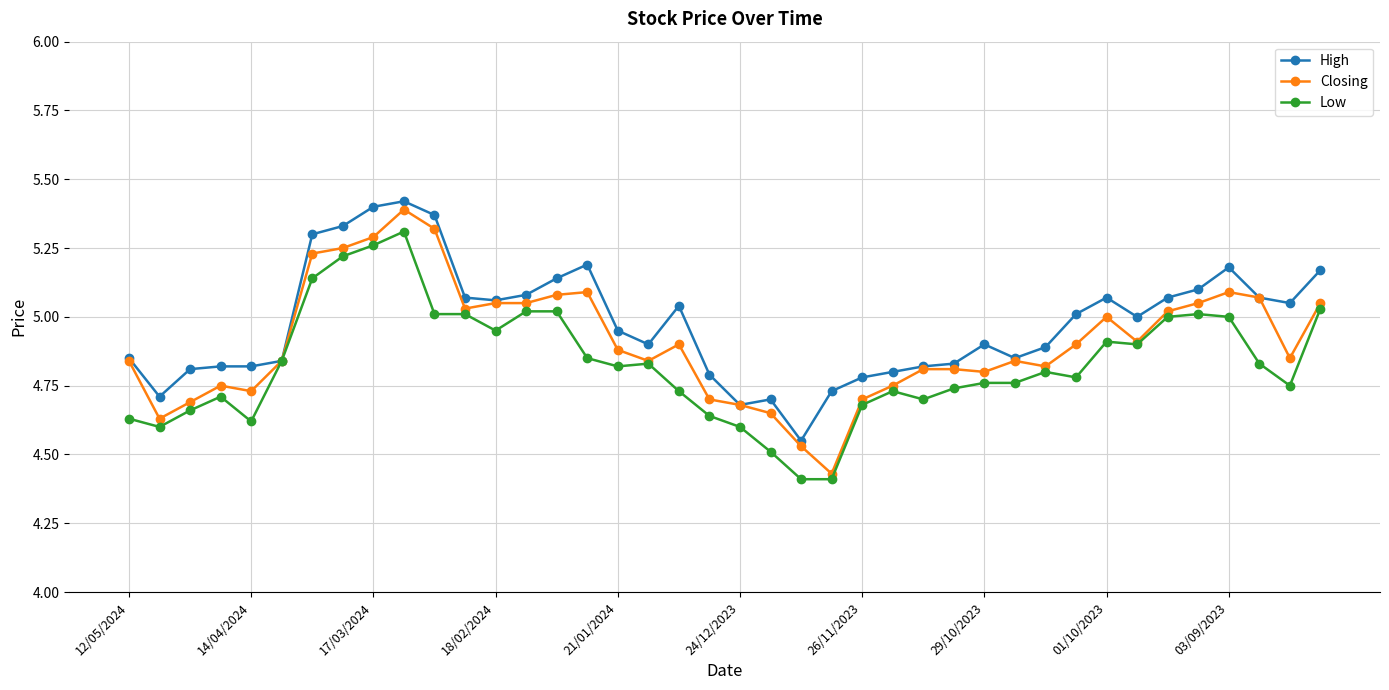

Rank the series by their average value, from lowest to highest.

Low, Closing, High